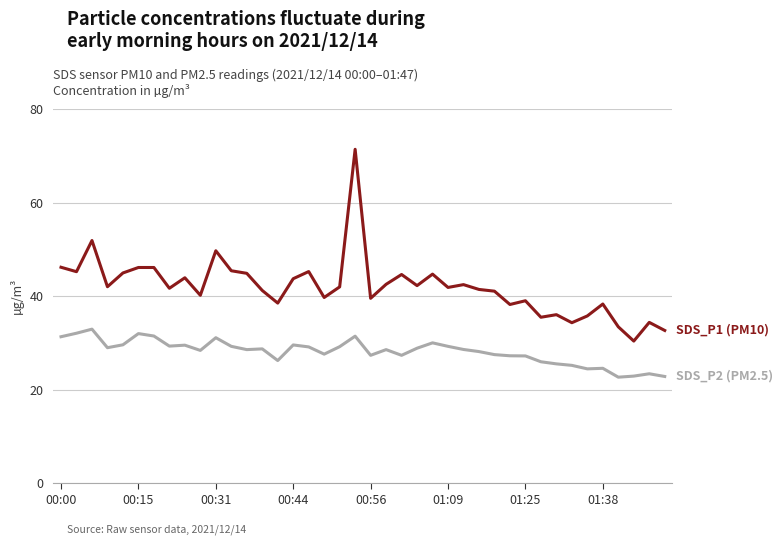

How many categories are shown in the chart?

40